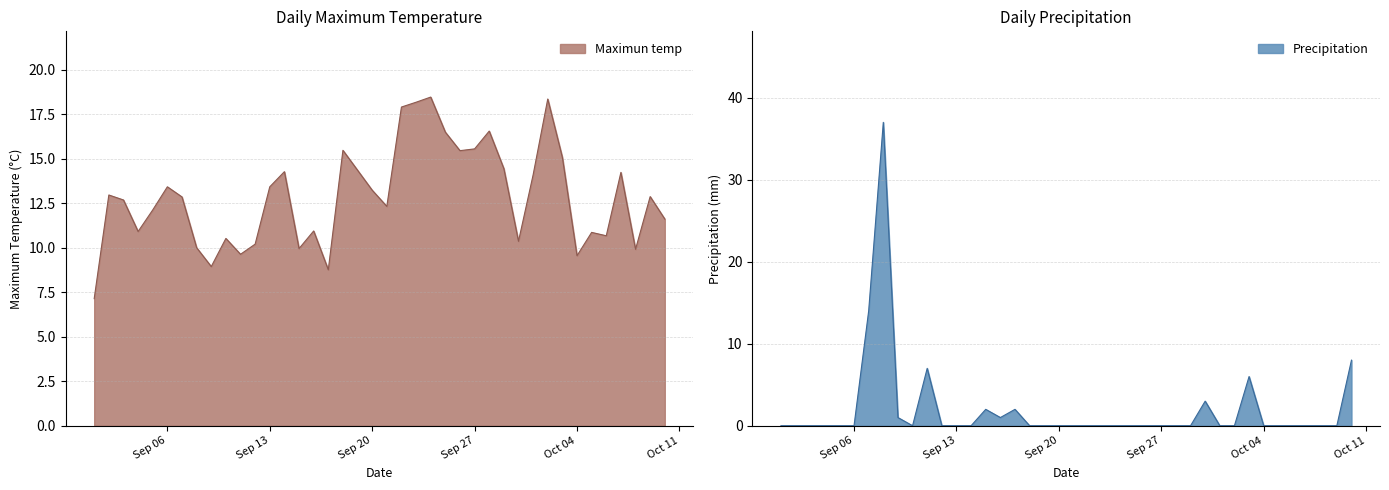

True or false: Precipitation has a value of 1.6 at 2016-09-30.

False